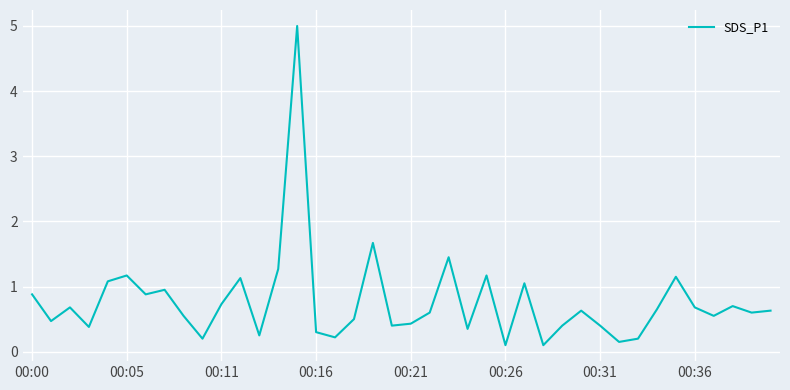

What is the greatest value displayed?

5.0